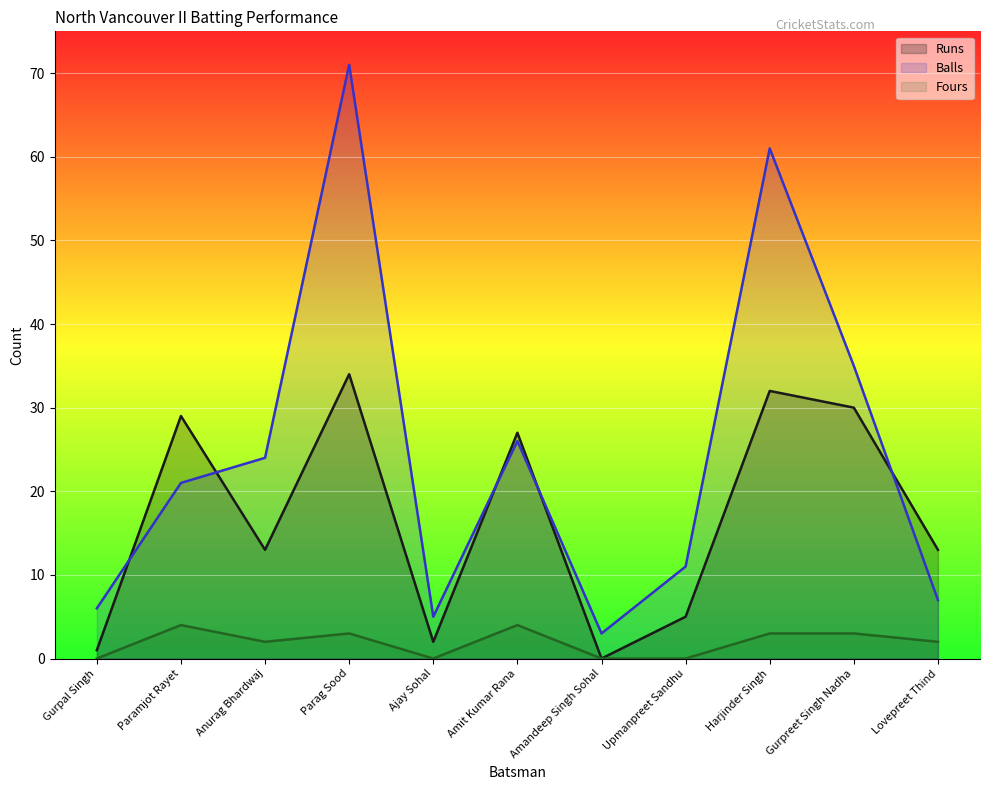

How many interior local valleys does the Balls series have?

2